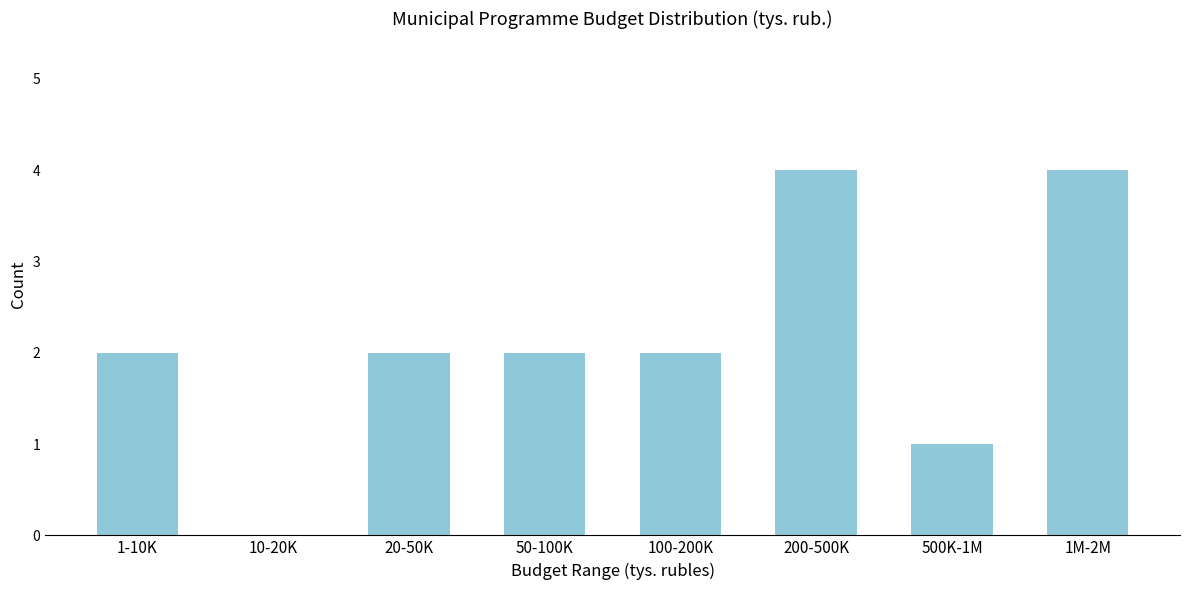

Reading left to right, transcribe all the data shown in this chart.

1-10K=2	10-20K=0	20-50K=2	50-100K=2	100-200K=2	200-500K=4	500K-1M=1	1M-2M=4